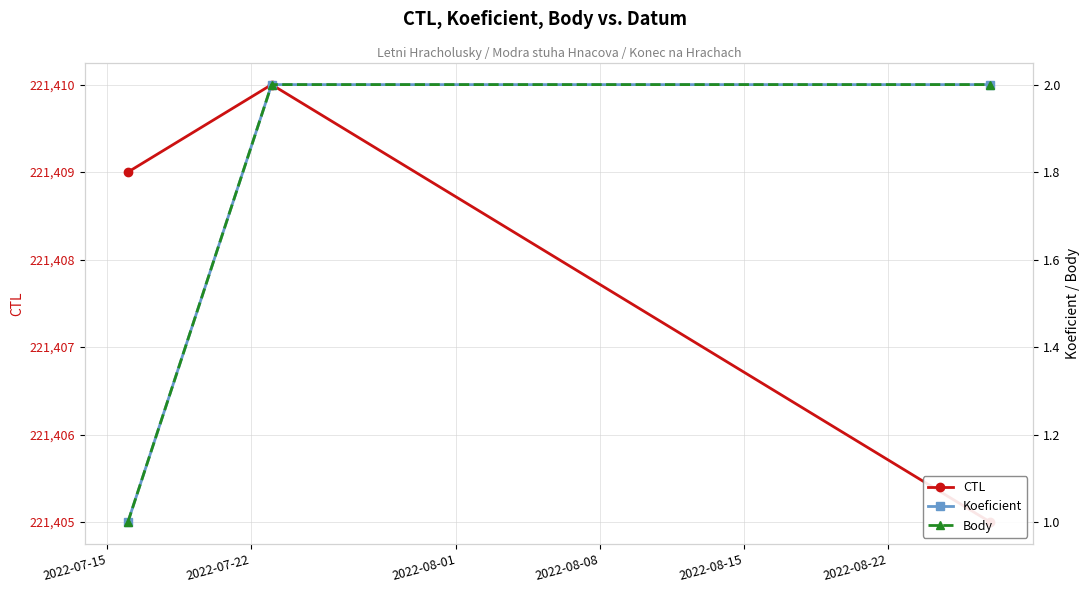

What position from the left is 2022-07-15?

1